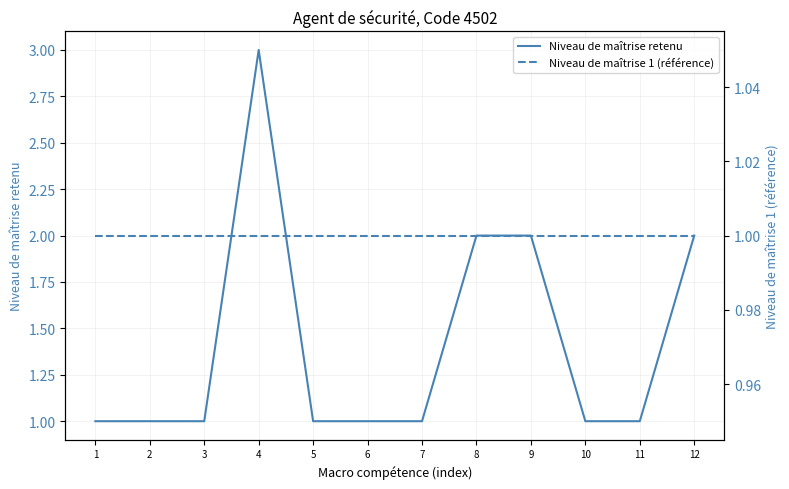

What is the maximum value for Niveau de maîtrise retenu?

3